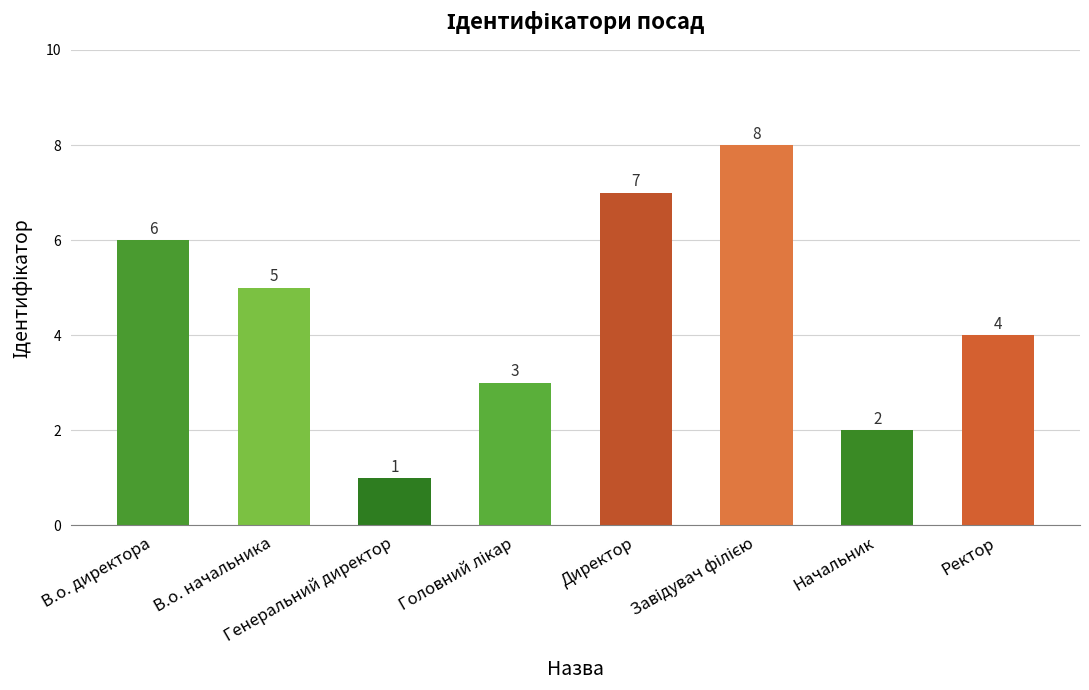

What is the minimum value shown in the chart?

1